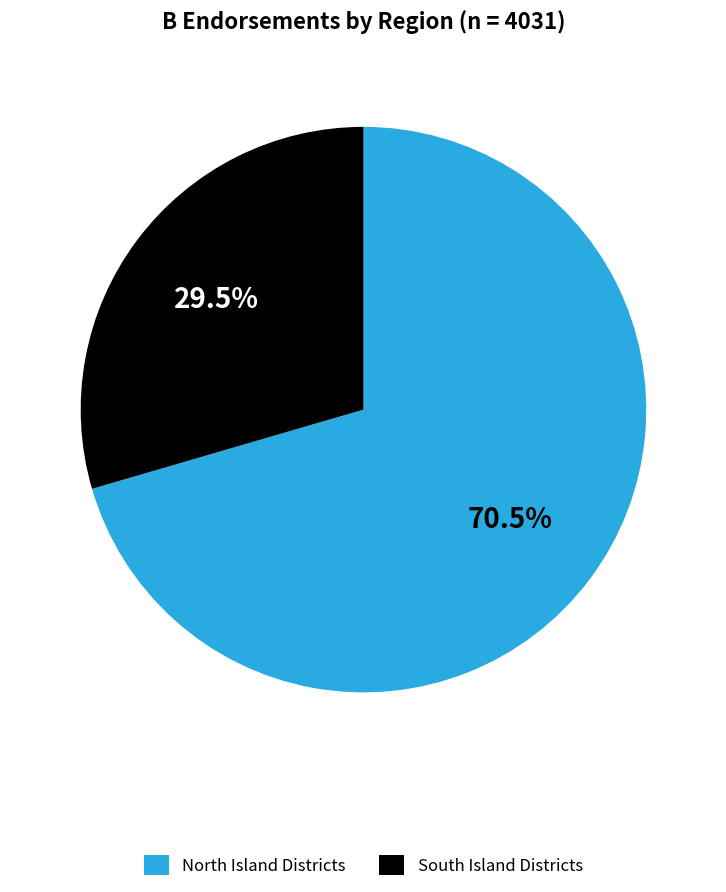

How many segments does this pie chart have?

2